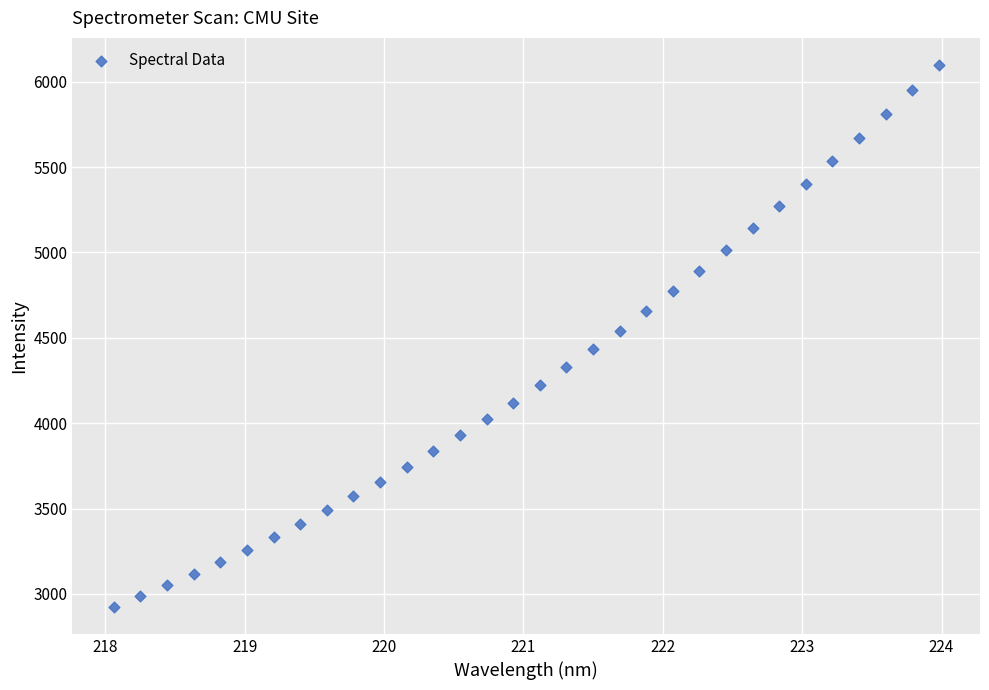

What is the range of Y values (max minus min)?

3174.4